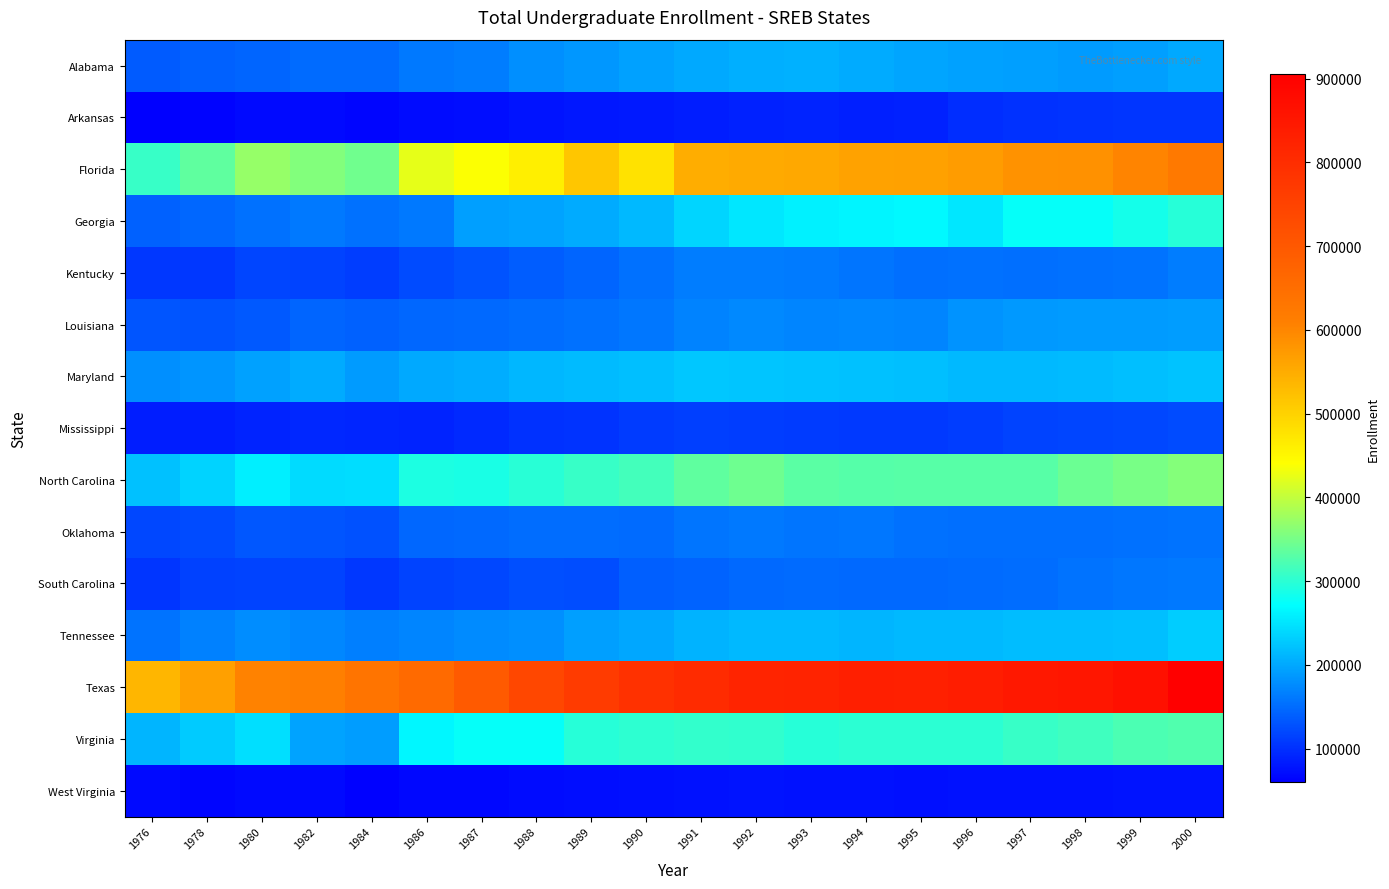

What is the smallest value displayed?

59801